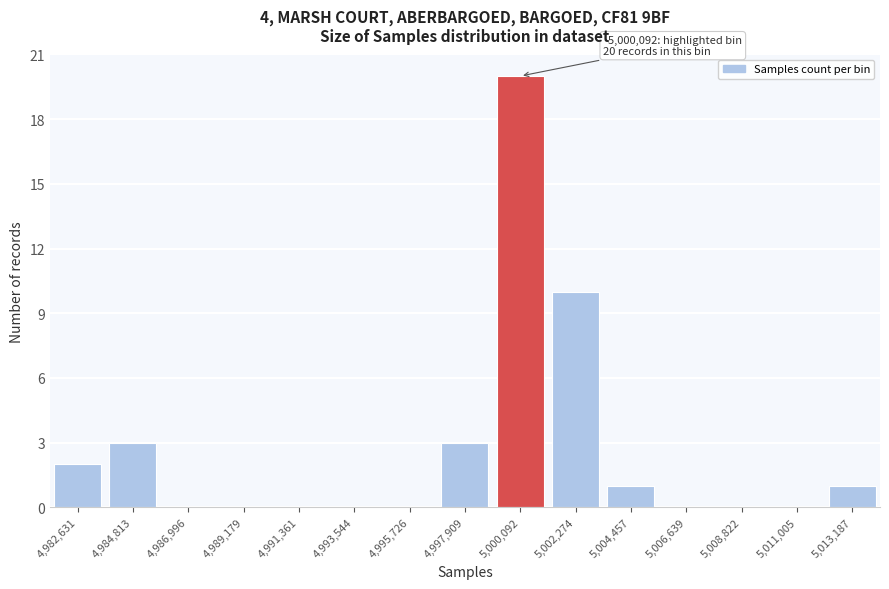

Reading left to right, what are all the values shown in this chart?

4,982,631=2	4,984,813=3	4,986,996=0	4,989,179=0	4,991,361=0	4,993,544=0	4,995,726=0	4,997,909=3	5,000,092=20	5,002,274=10	5,004,457=1	5,006,639=0	5,008,822=0	5,011,005=0	5,013,187=1